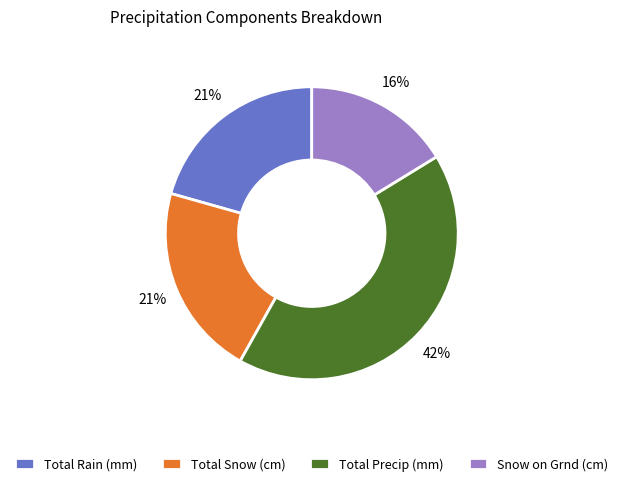

To the nearest percent, what is the difference between the largest and smallest slice percentages?

26%